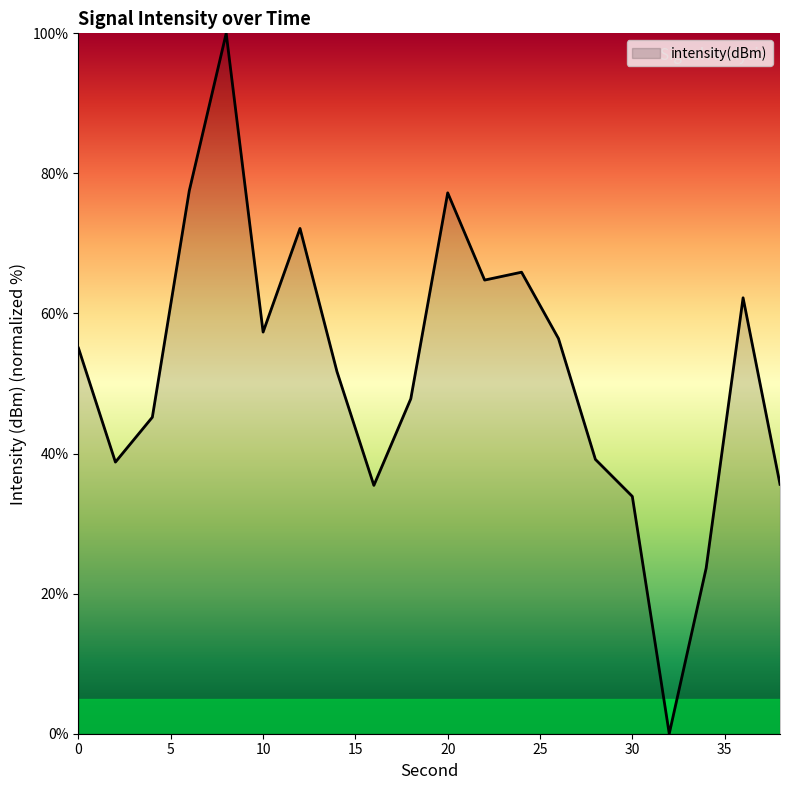

What is the maximum value shown in the chart?

100.0